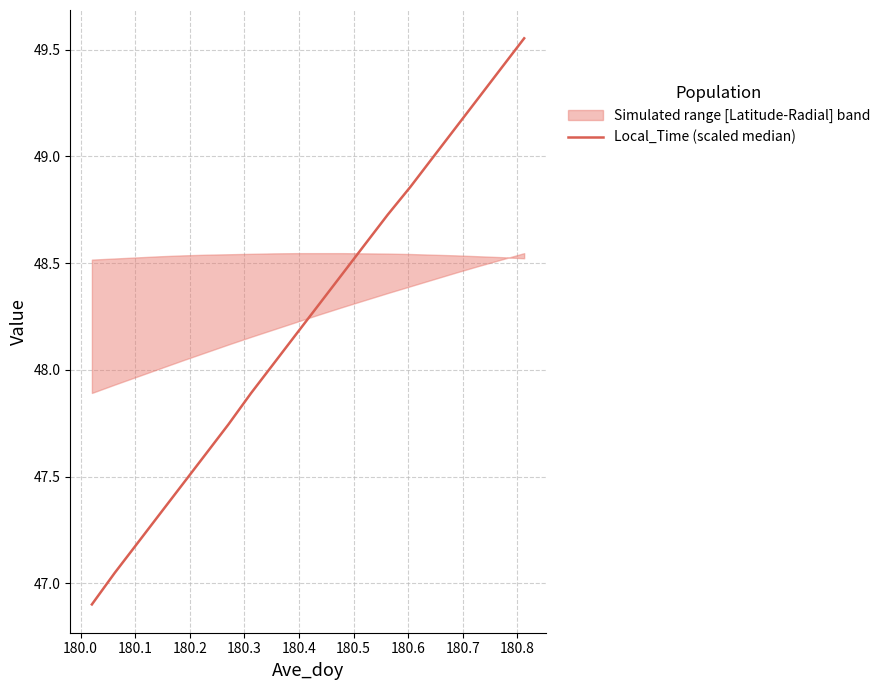

What is the average value?

48.2